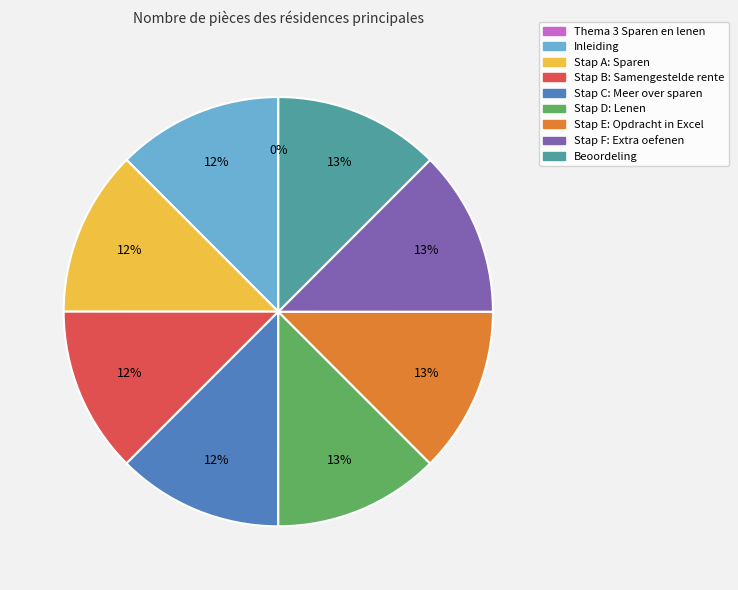

The Stap A: Sparen slice represents 12% of the pie. True or false?

True